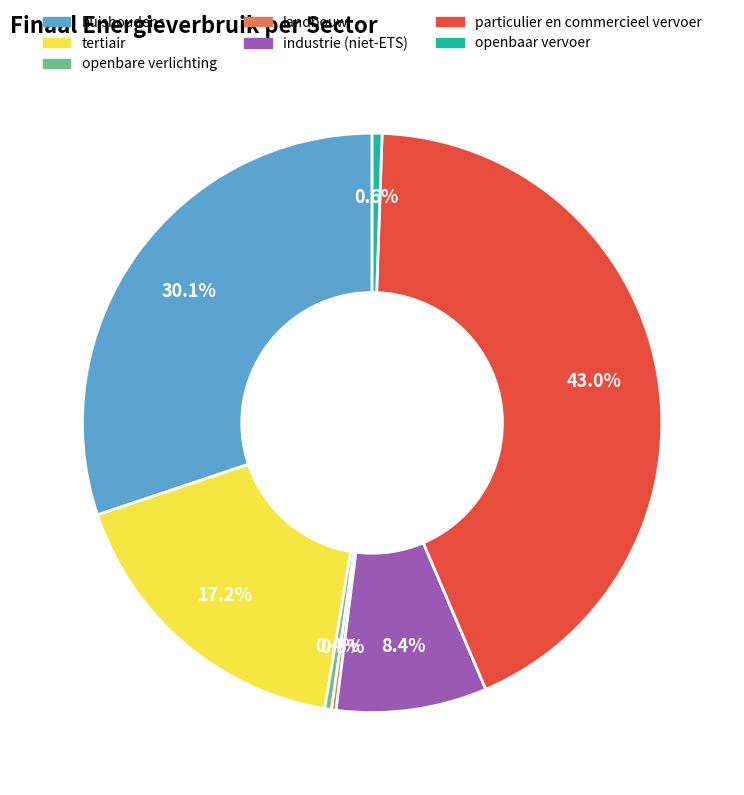

Which category has the biggest portion of the pie?

particulier en commercieel vervoer